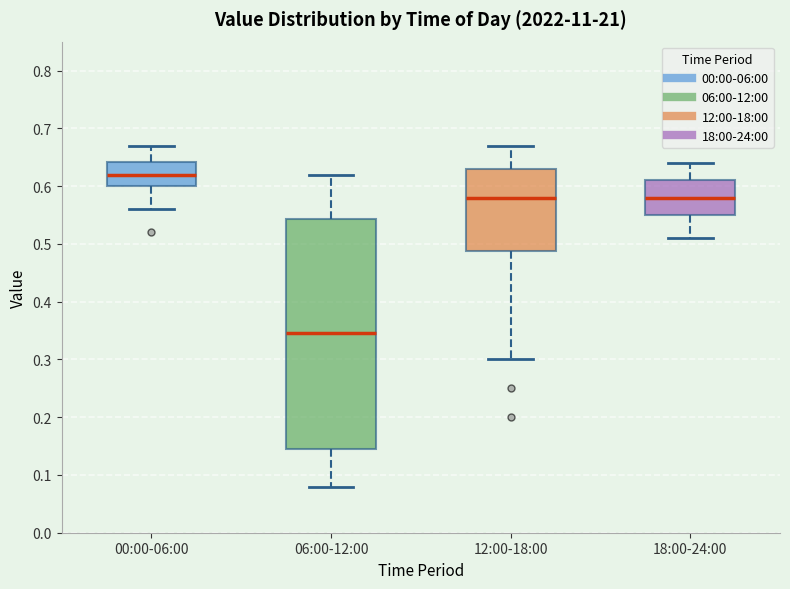

Reading left to right, read every box against the y-axis: the position of its median line, the range the box covers, and the ends of its whiskers. The values are not printed on the chart, so give them approximately, as read against the axis.

00:00-06:00: median 0.62, box 0.60 to 0.64, whiskers 0.56 to 0.67
06:00-12:00: median 0.35, box 0.15 to 0.54, whiskers 0.08 to 0.62
12:00-18:00: median 0.58, box 0.49 to 0.63, whiskers 0.30 to 0.67
18:00-24:00: median 0.58, box 0.55 to 0.61, whiskers 0.51 to 0.64